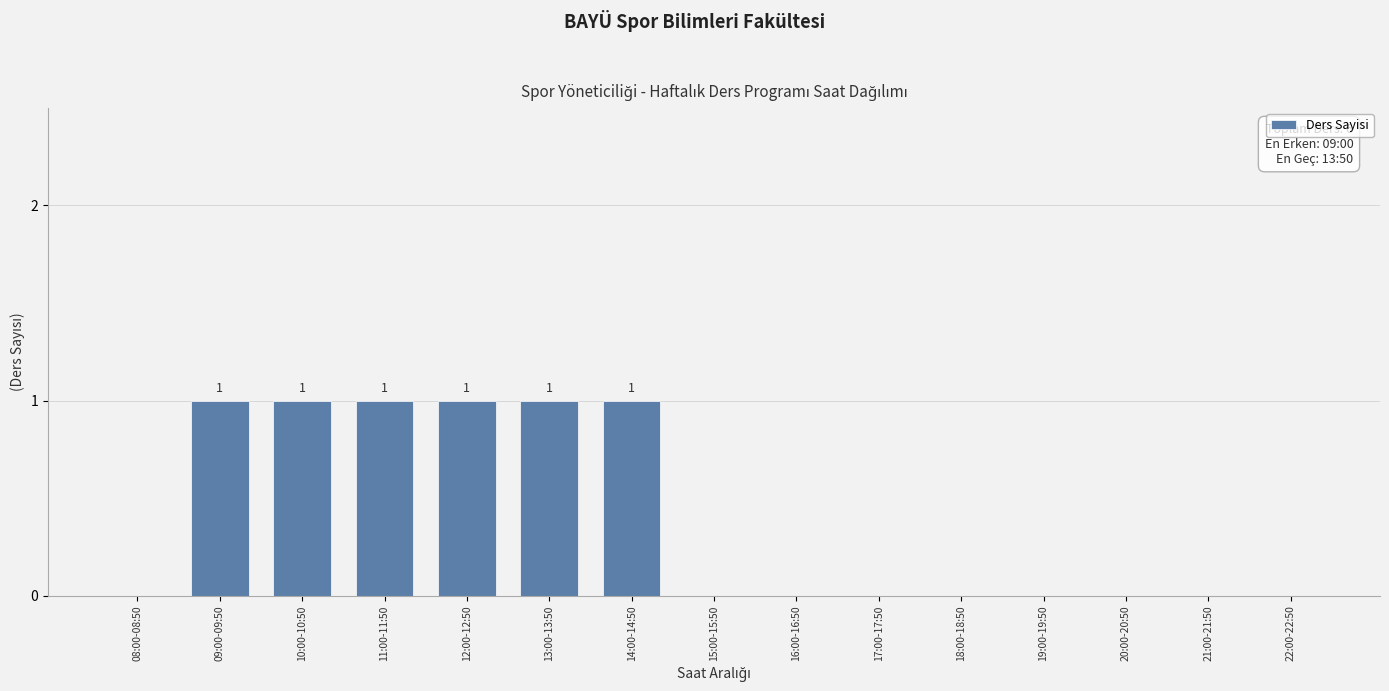

Reading left to right, transcribe all the data shown in this chart.

08:00-08:50=0	09:00-09:50=1	10:00-10:50=1	11:00-11:50=1	12:00-12:50=1	13:00-13:50=1	14:00-14:50=1	15:00-15:50=0	16:00-16:50=0	17:00-17:50=0	18:00-18:50=0	19:00-19:50=0	20:00-20:50=0	21:00-21:50=0	22:00-22:50=0